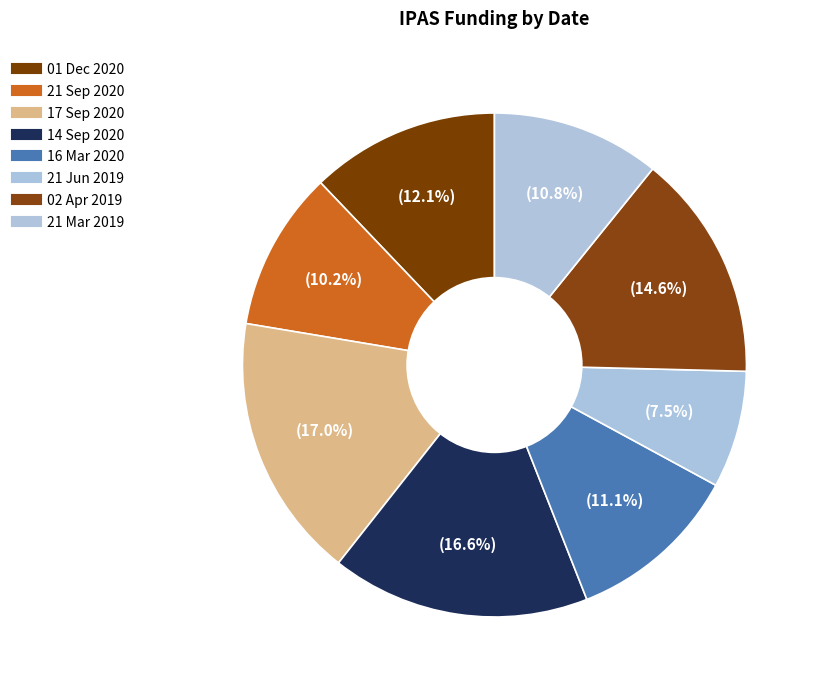

Rank the categories by value from highest to lowest.

17 Sep 2020, 14 Sep 2020, 02 Apr 2019, 01 Dec 2020, 16 Mar 2020, 21 Mar 2019, 21 Sep 2020, 21 Jun 2019